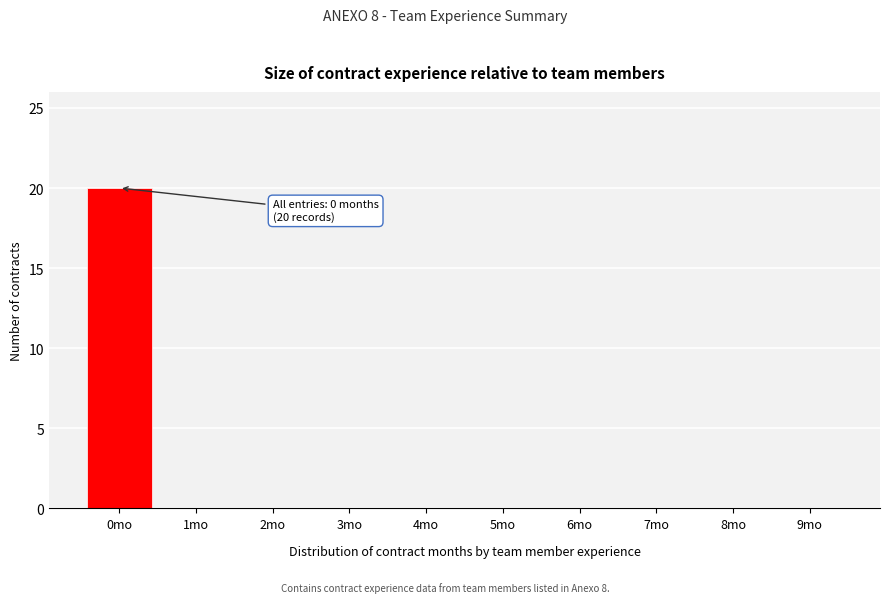

Over which range of the x-axis is the bar tallest?

-0.5 to 0.5